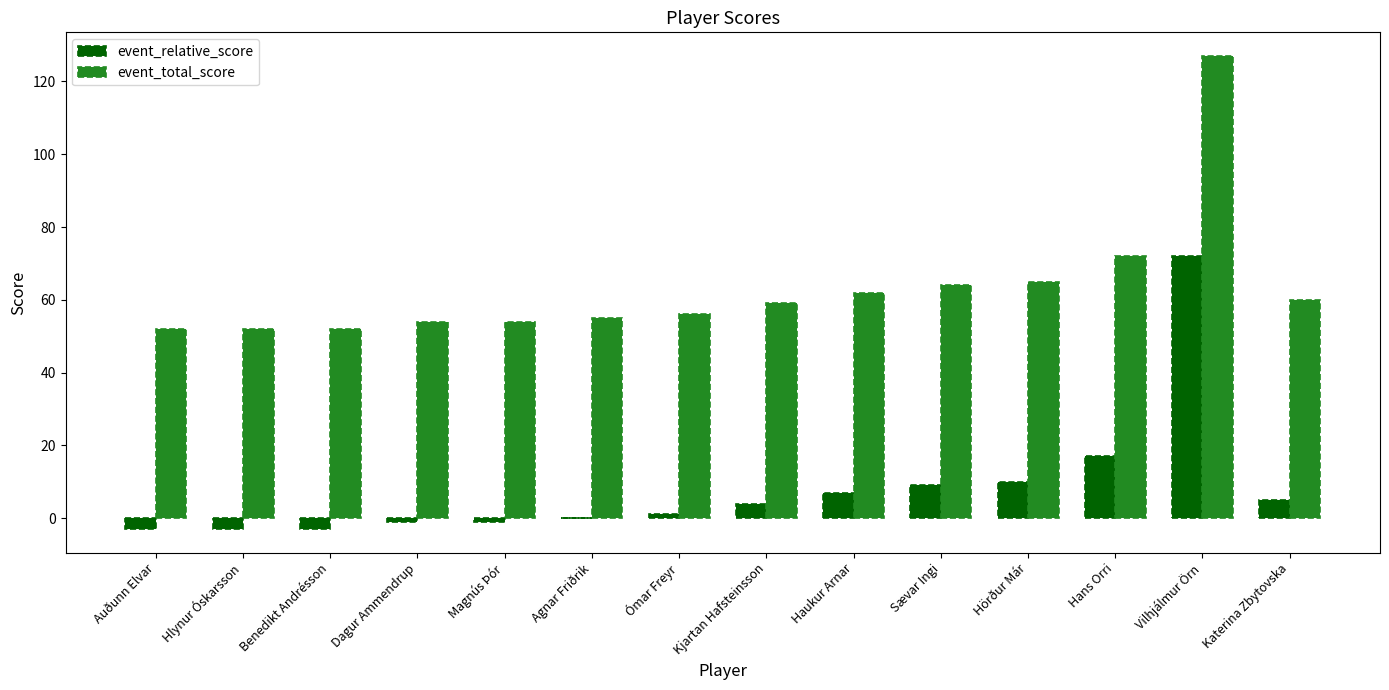

Which category has the highest value in the event_relative_score series?

Vilhjálmur Örn